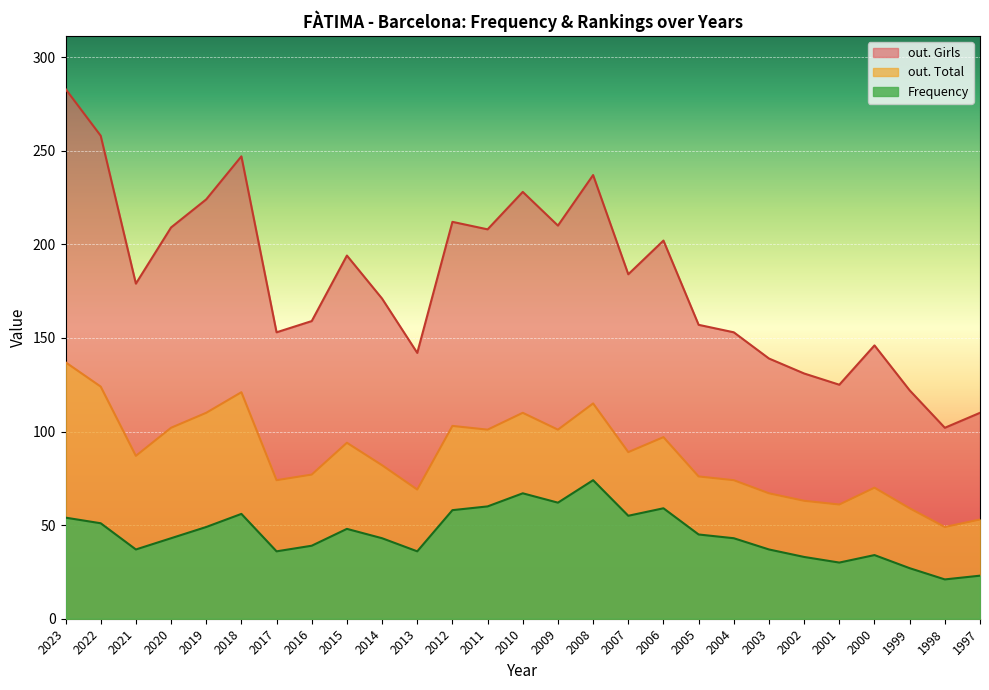

What is the approximate value of out. Girls at 2019, to the nearest 5?

225